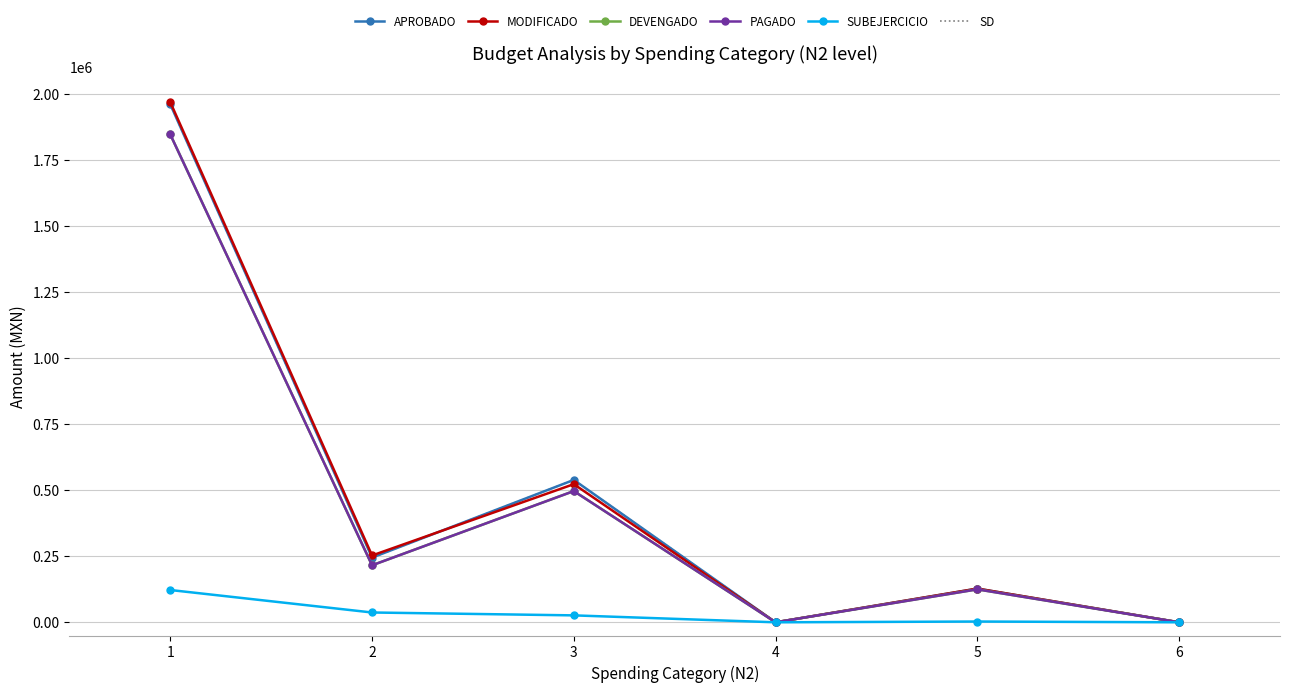

What are all the series names shown in the legend?

APROBADO, MODIFICADO, DEVENGADO, PAGADO, SUBEJERCICIO, SD